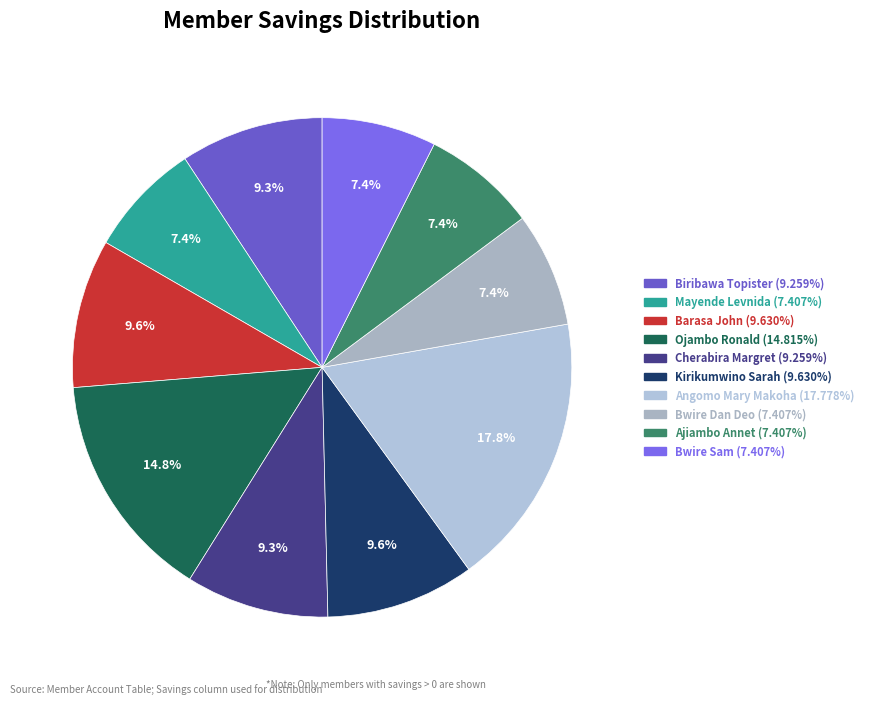

True or false: Mayende Levnida accounts for 7% of the total.

True